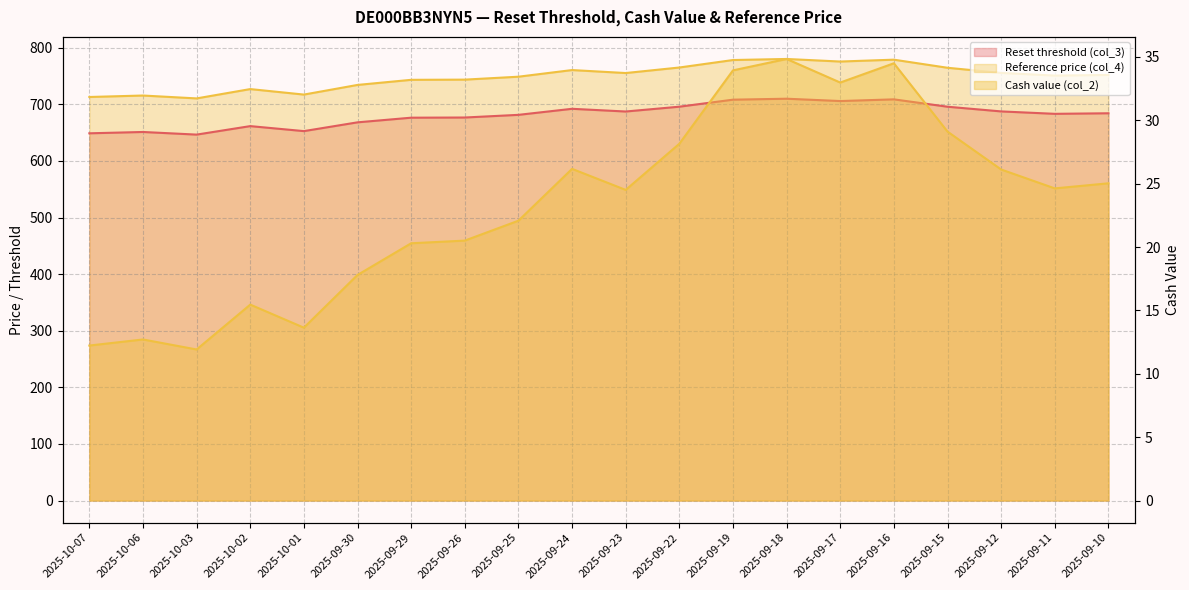

What position from the left is 2025-10-06?

2